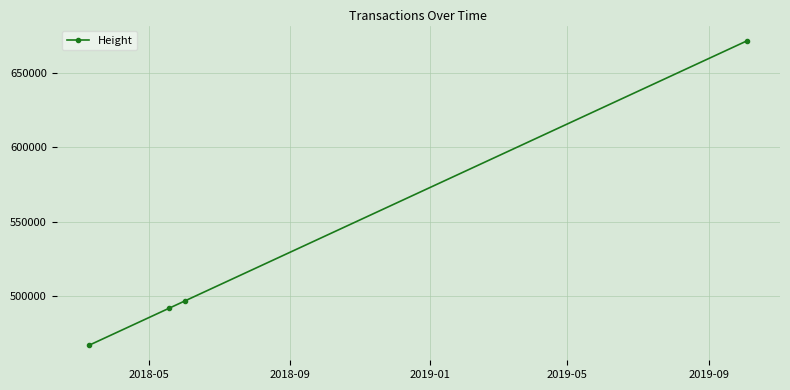

What is the value of the 1st point from the left?

466946